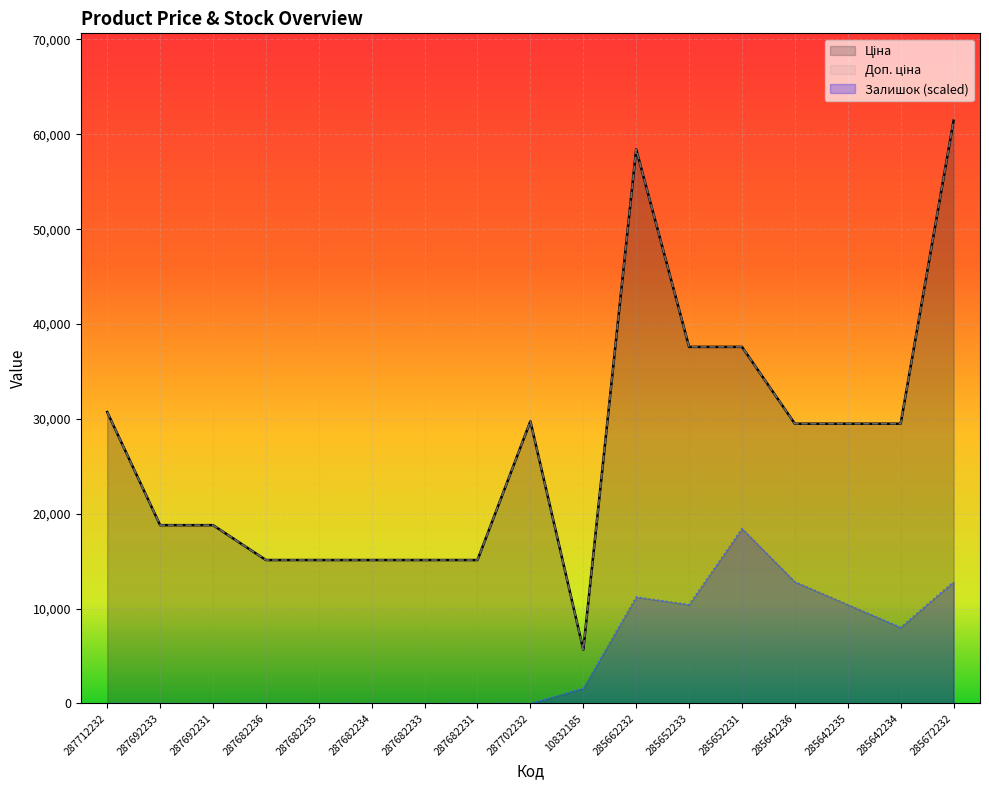

At which label does Залишок reach its minimum?

287712232